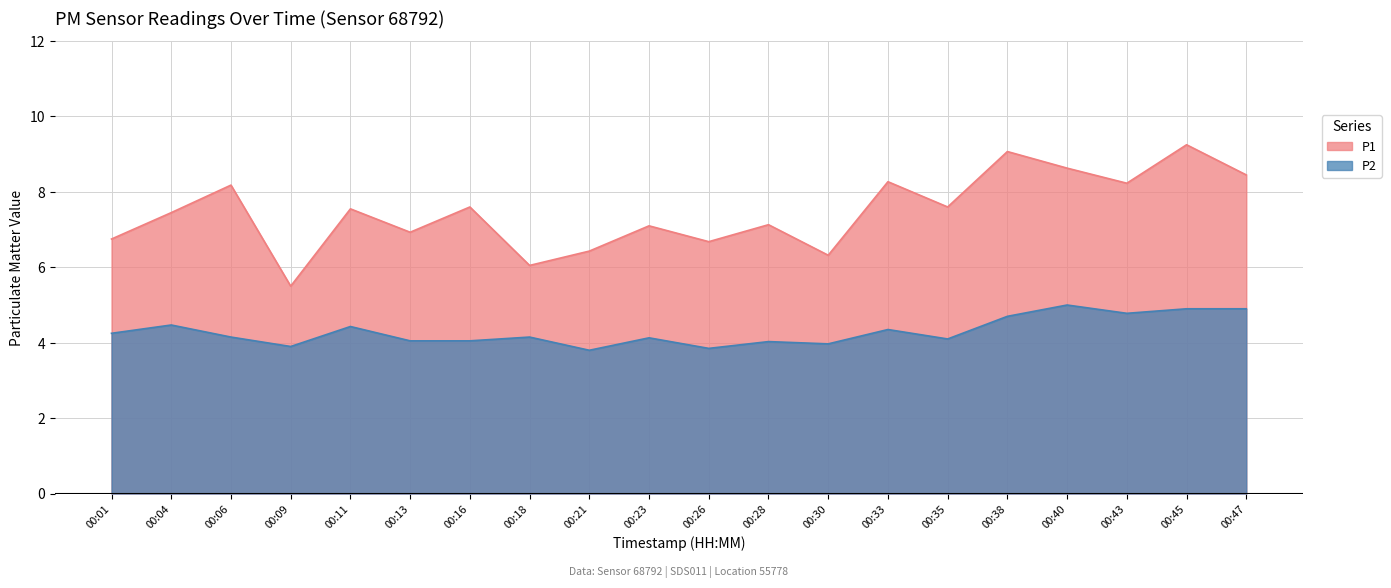

In P2, how many points are higher than both neighbors (excluding endpoints)?

7